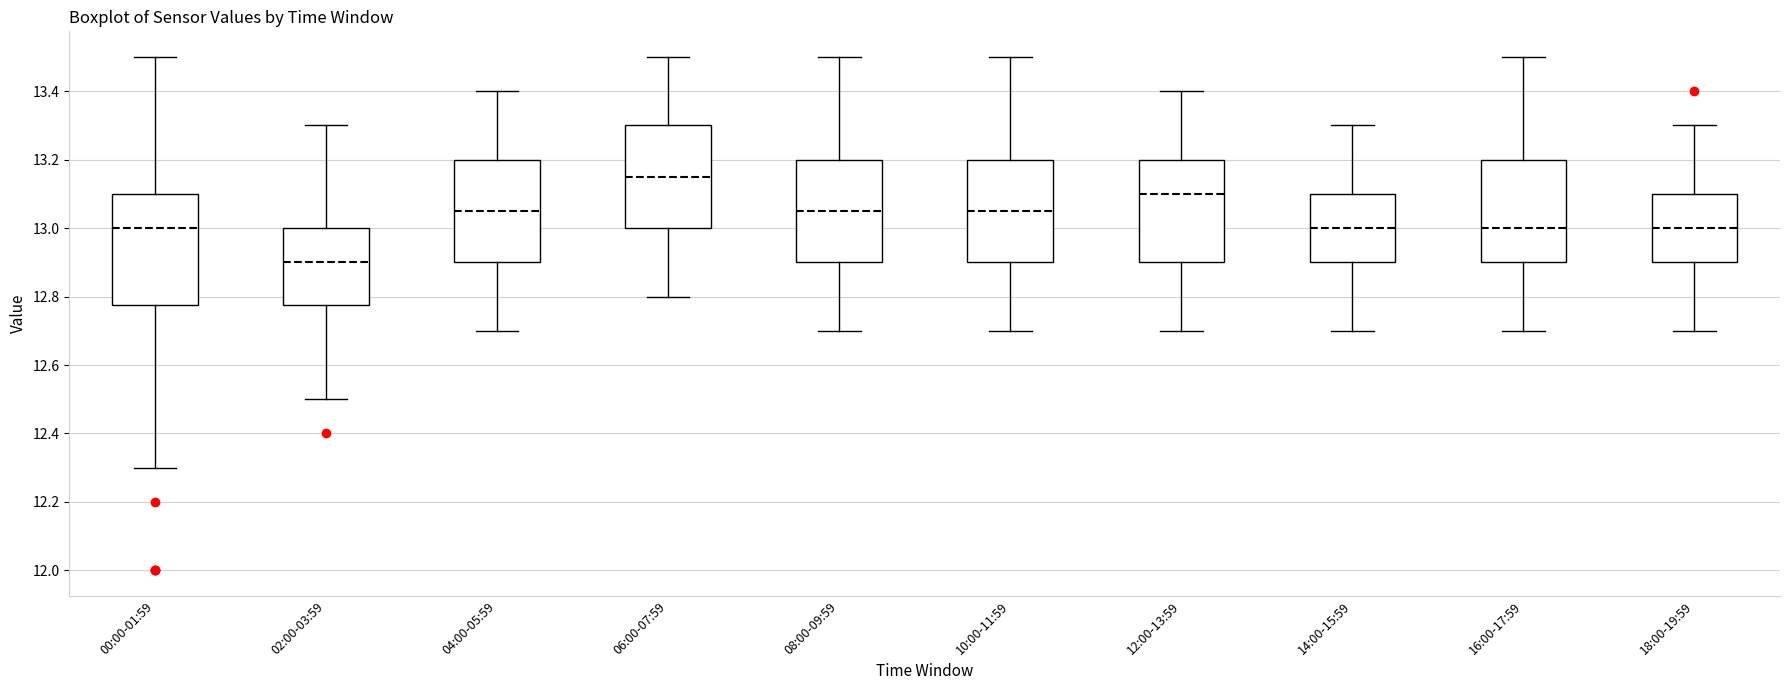

Reading left to right, transcribe this box plot: for each box, give where its median line is, the range the box spans, and where its two whiskers end, as read against the y-axis. The values are not printed on the chart, so give them approximately, as read against the axis.

00:00-01:59: median 13.00, box 12.78 to 13.10, whiskers 12.30 to 13.50
02:00-03:59: median 12.90, box 12.78 to 13.00, whiskers 12.50 to 13.30
04:00-05:59: median 13.06, box 12.90 to 13.20, whiskers 12.70 to 13.40
06:00-07:59: median 13.16, box 13.00 to 13.30, whiskers 12.80 to 13.50
08:00-09:59: median 13.06, box 12.90 to 13.20, whiskers 12.70 to 13.50
10:00-11:59: median 13.06, box 12.90 to 13.20, whiskers 12.70 to 13.50
12:00-13:59: median 13.10, box 12.90 to 13.20, whiskers 12.70 to 13.40
14:00-15:59: median 13.00, box 12.90 to 13.10, whiskers 12.70 to 13.30
16:00-17:59: median 13.00, box 12.90 to 13.20, whiskers 12.70 to 13.50
18:00-19:59: median 13.00, box 12.90 to 13.10, whiskers 12.70 to 13.30